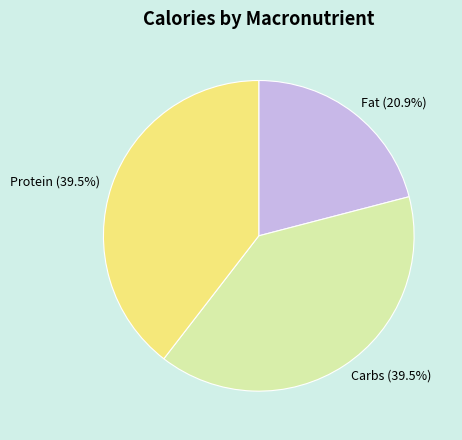

Count the number of slices in the pie.

3